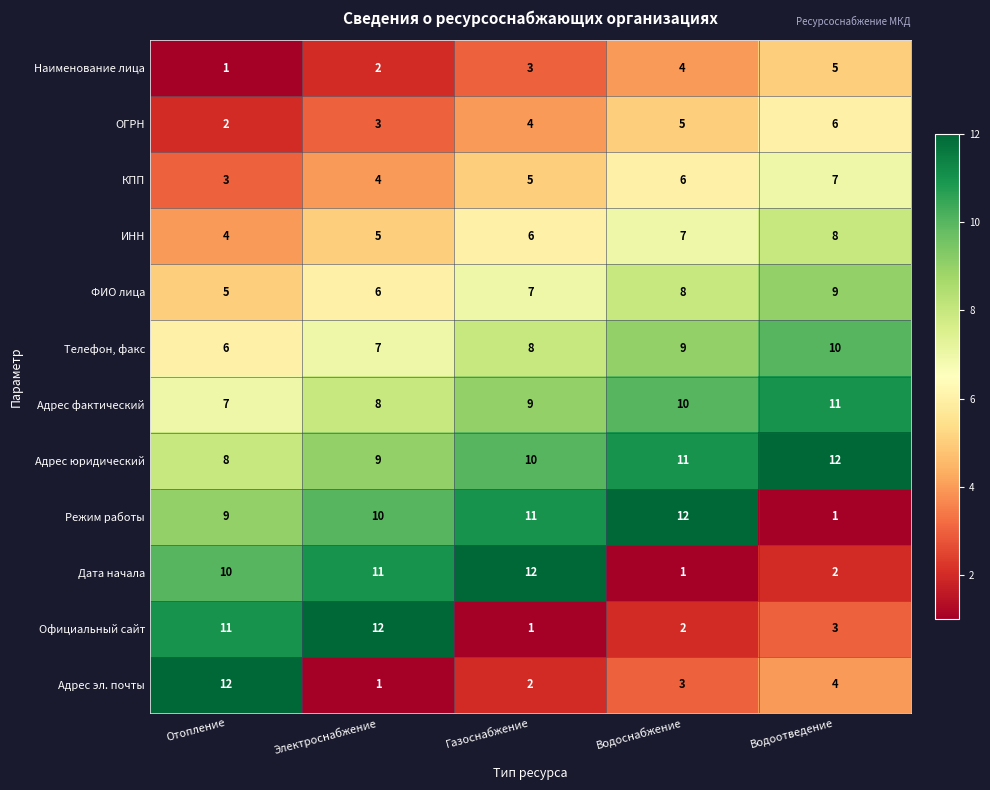

How many values in the Режим работы series are below 10?

2